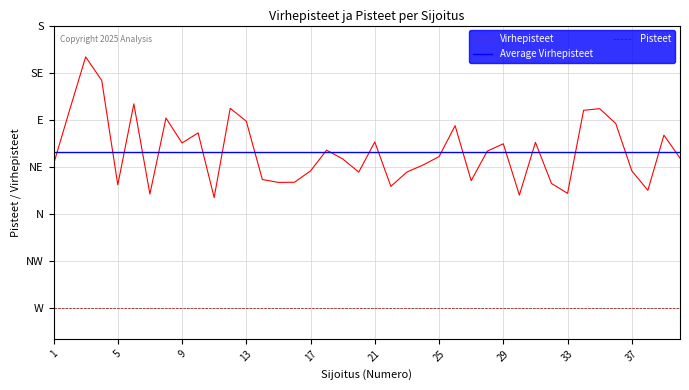

What is the spread (max minus min) of values at 36?

99